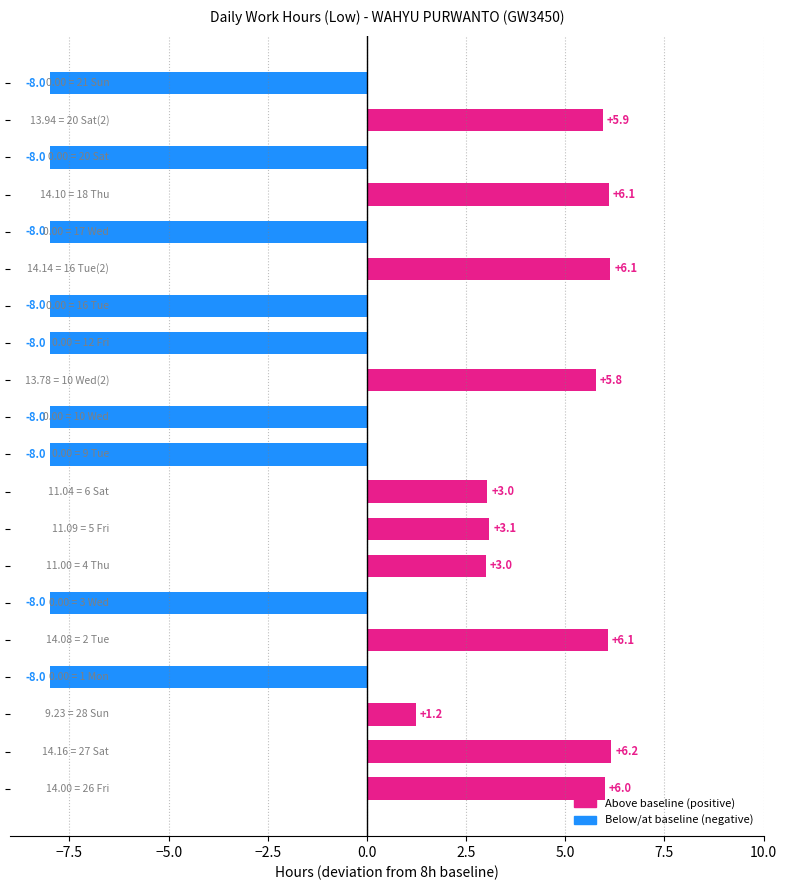

How many bars are there in total?

20